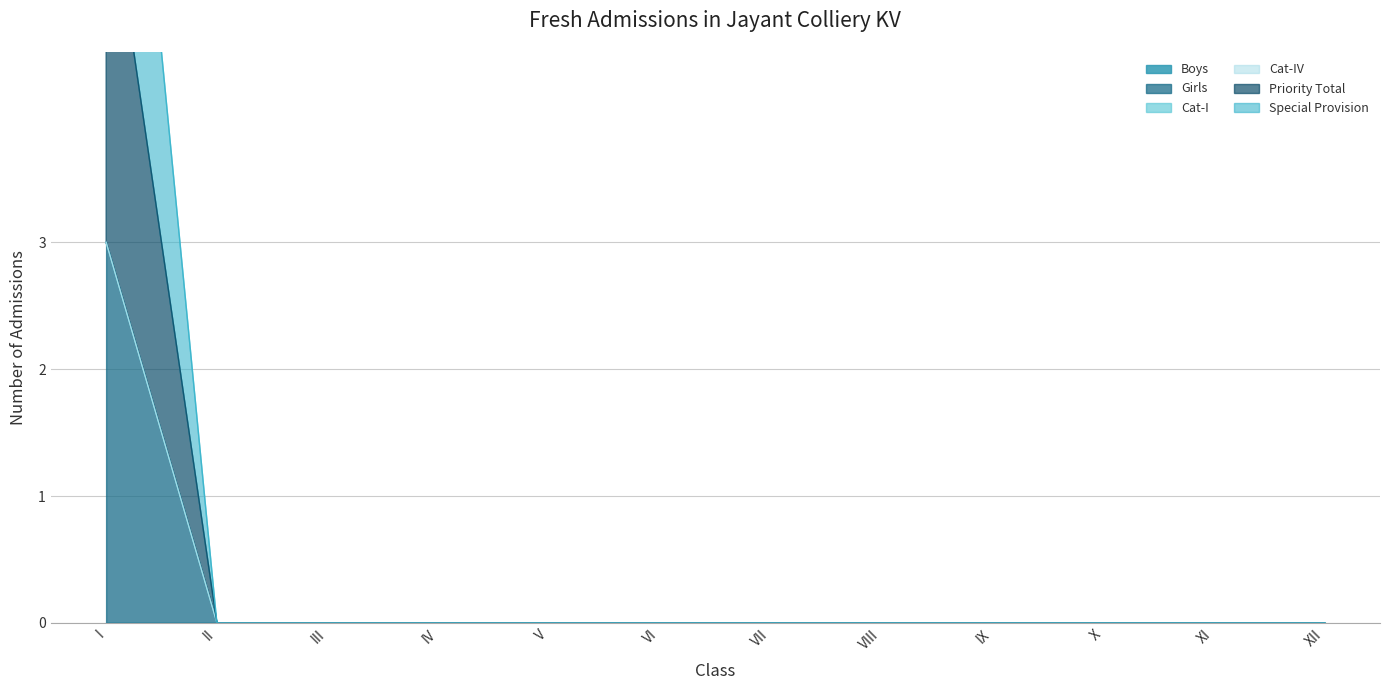

Which series changed the most between IX and XII?

Girls